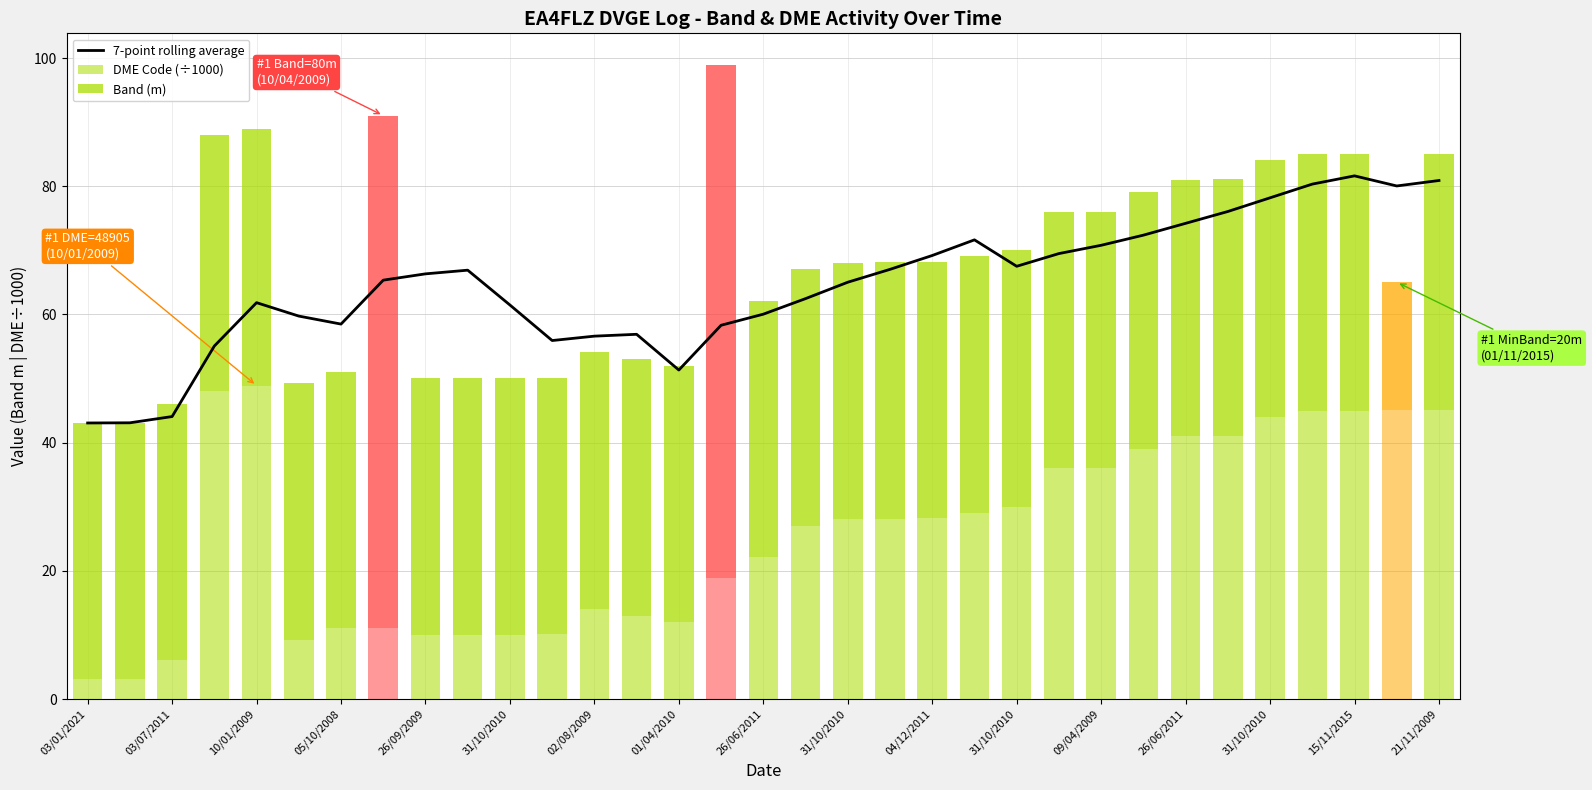

What is the difference between the second highest and minimum values in the Band (m) series?

60.0